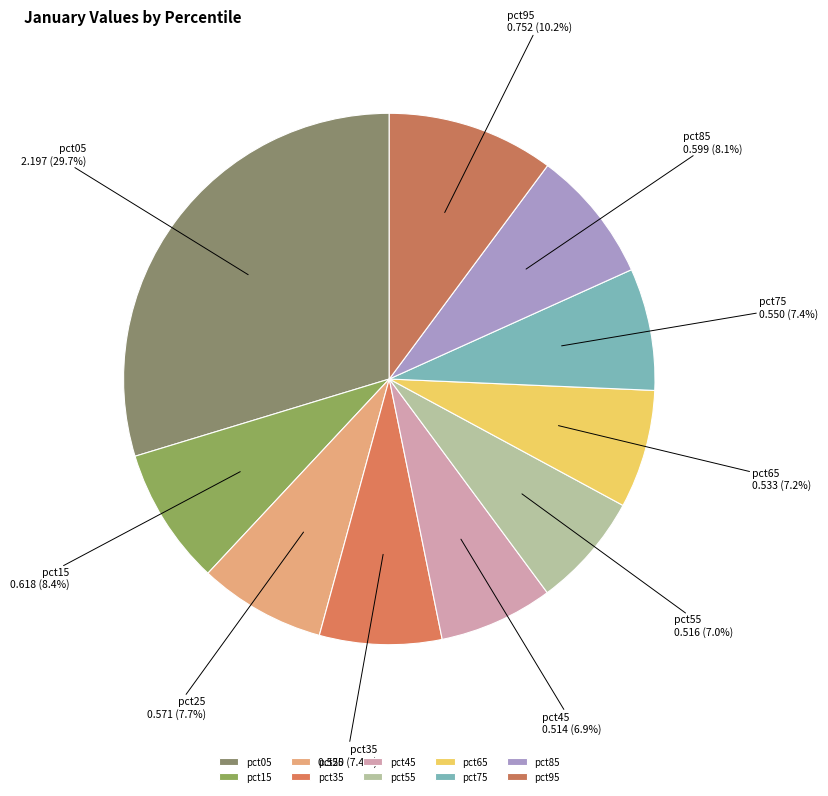

To the nearest percent, what is the average slice percentage?

10%